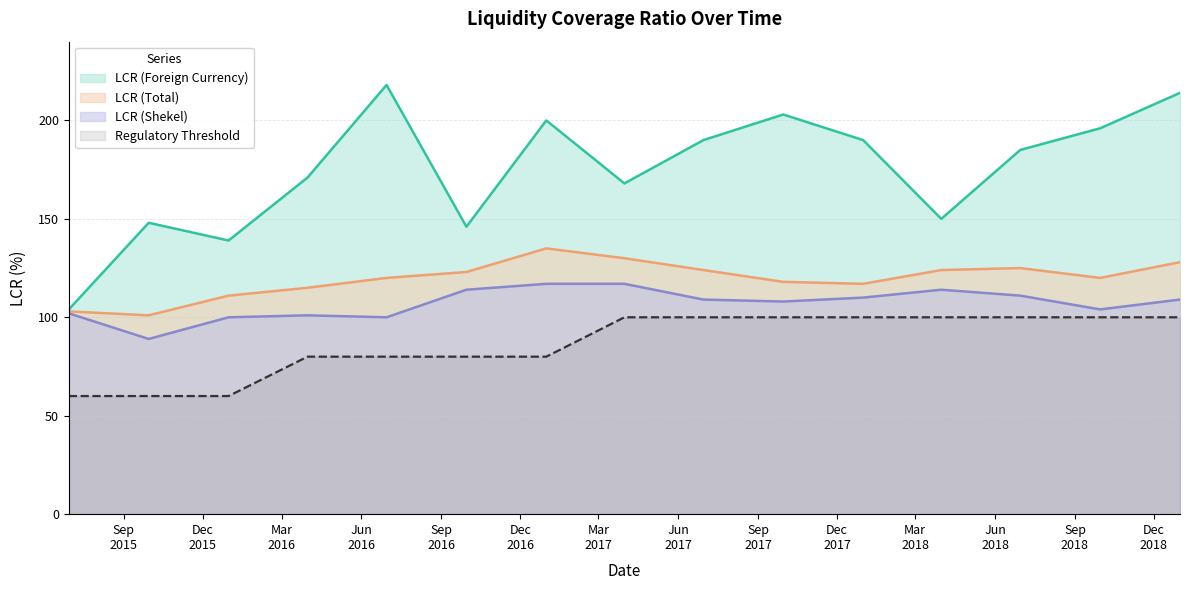

What is the label of the 8th point from the left?

2017-03-31